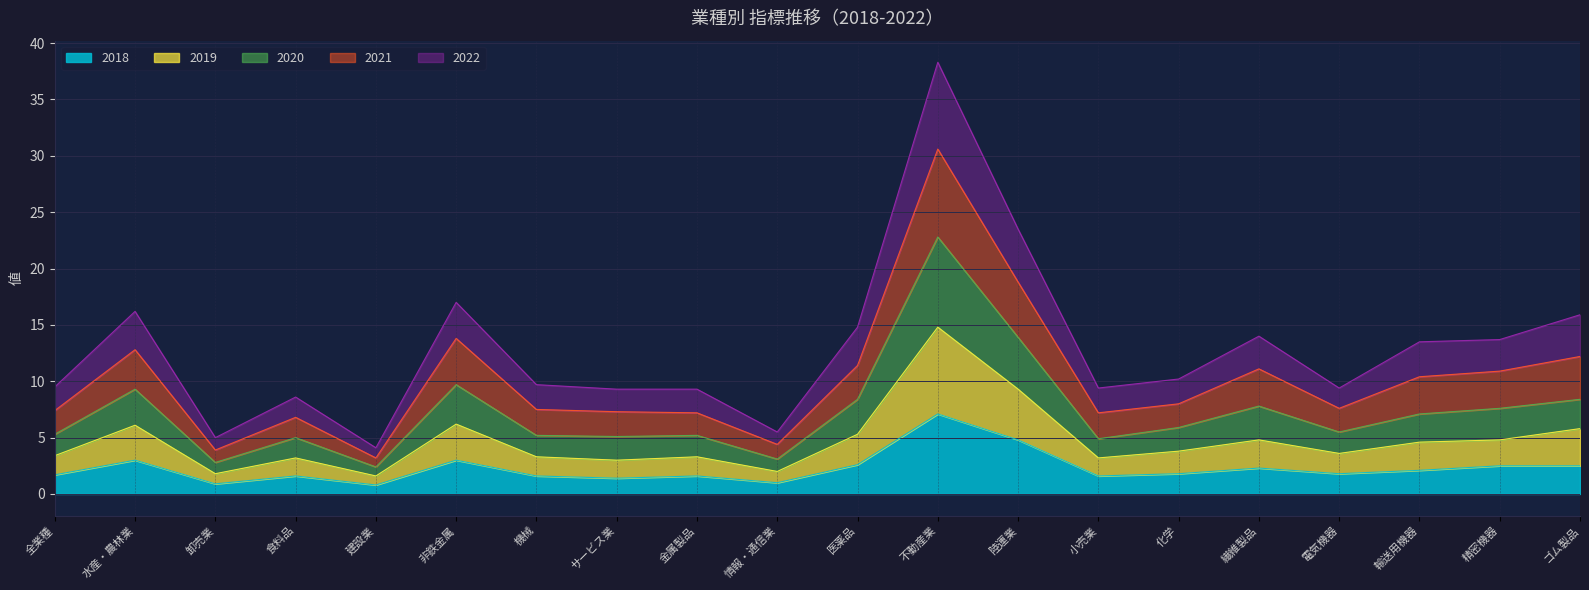

Where is 2018 nearest to the value 3?

水産・農林業